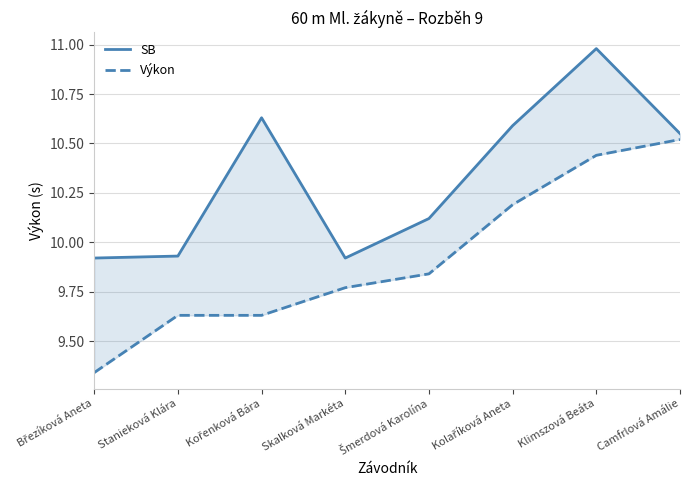

Reading left to right, what are all the values shown in this chart?

SB: 9.9	9.9	10.6	9.9	10.1	10.6	11.0	10.6
Výkon: 9.3	9.6	9.6	9.8	9.8	10.2	10.4	10.5